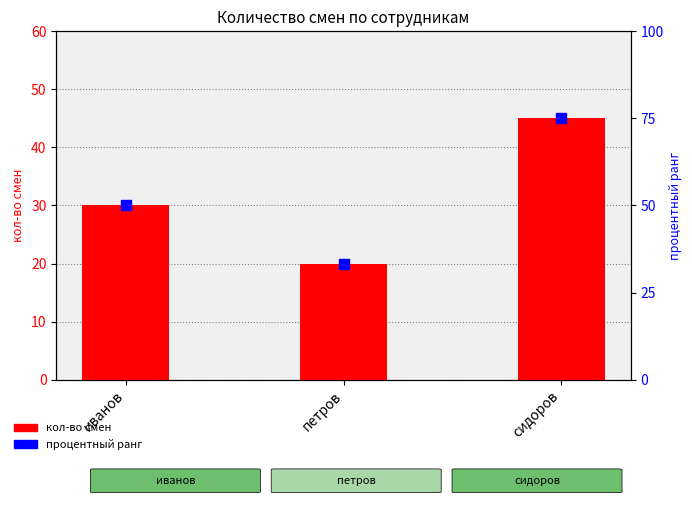

What is the total value across all series at иванов?

80.0